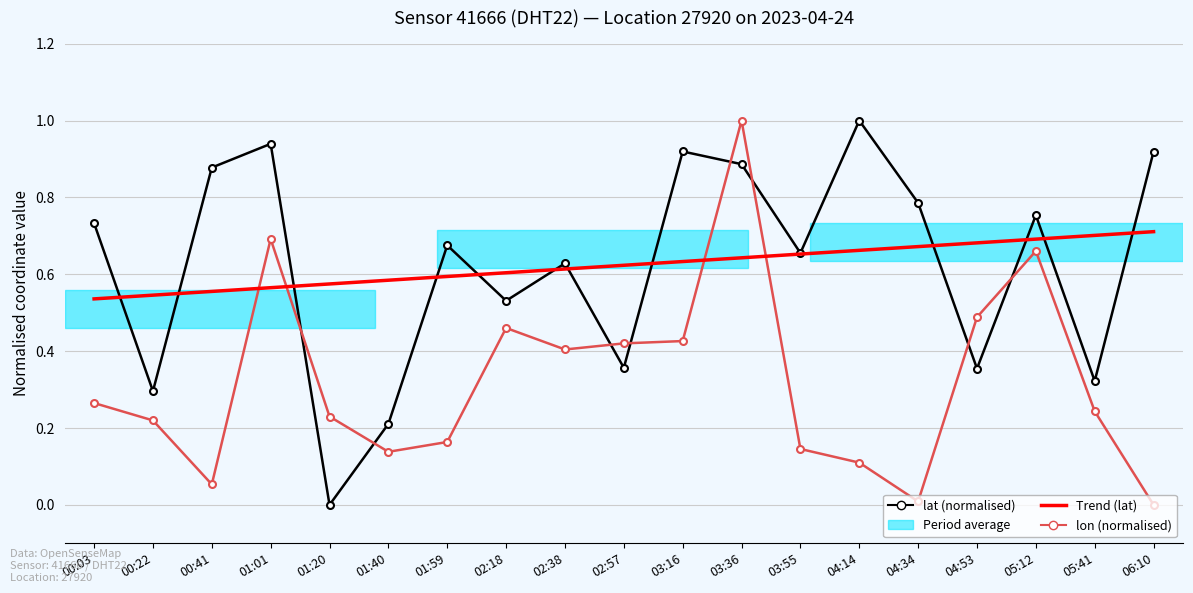

At 01:20, list the series in order from largest to smallest.

Trend (lat), lon (normalised), lat (normalised)